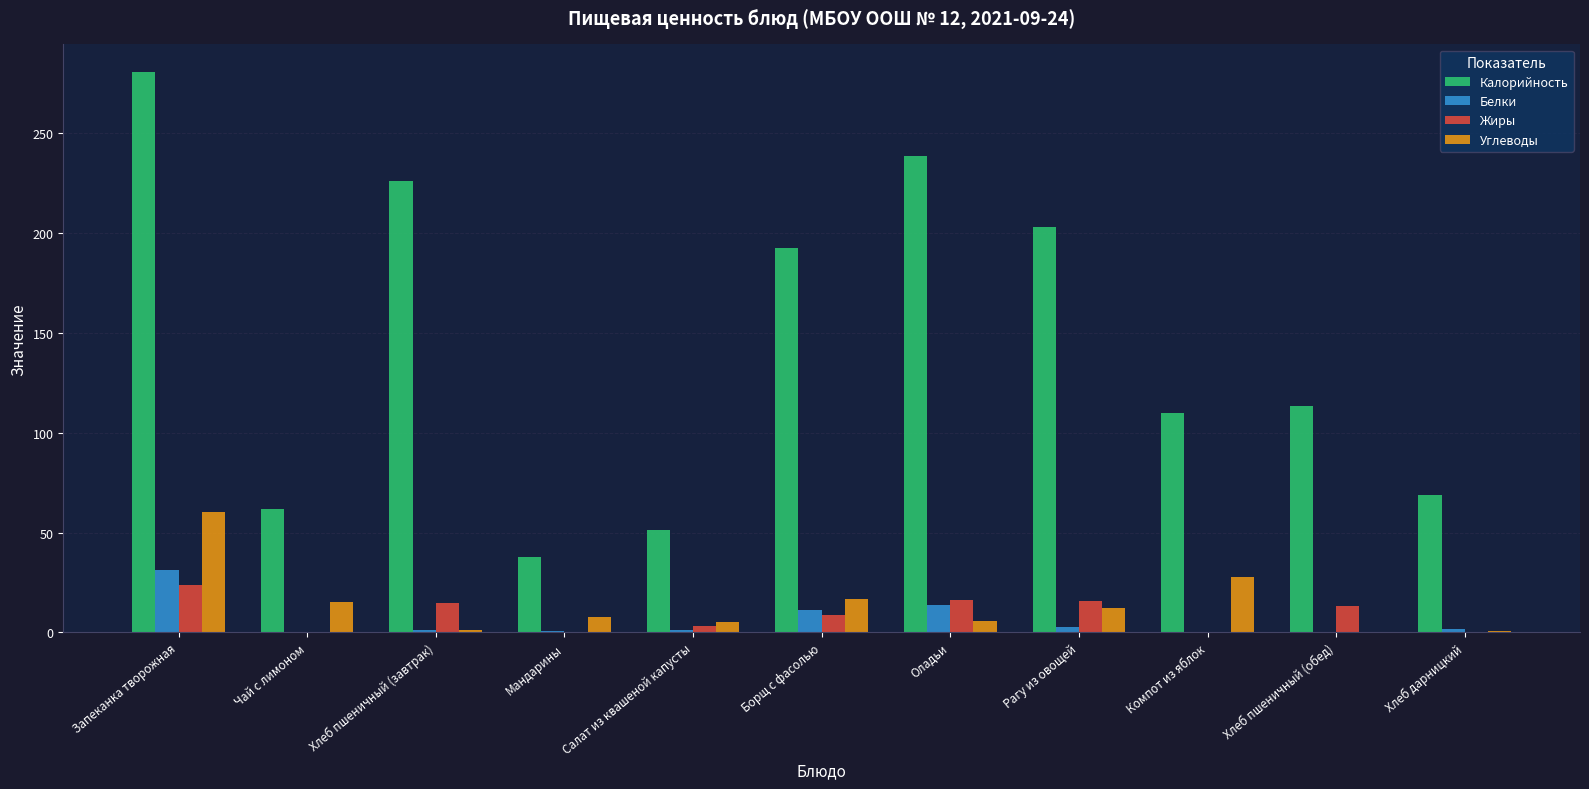

Is the value of Калорийность at Хлеб дарницкий greater than the value of Углеводы at Хлеб пшеничный (завтрак)?

Yes